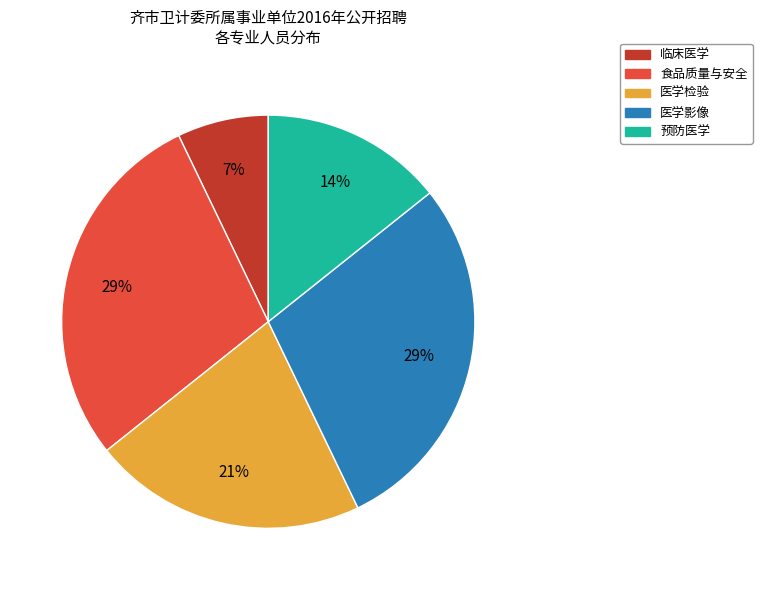

To the nearest percent, what portion does 医学检验 represent?

21%